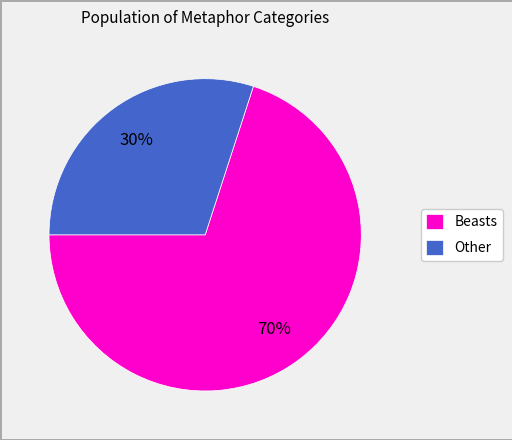

Does any single category account for the majority?

Yes